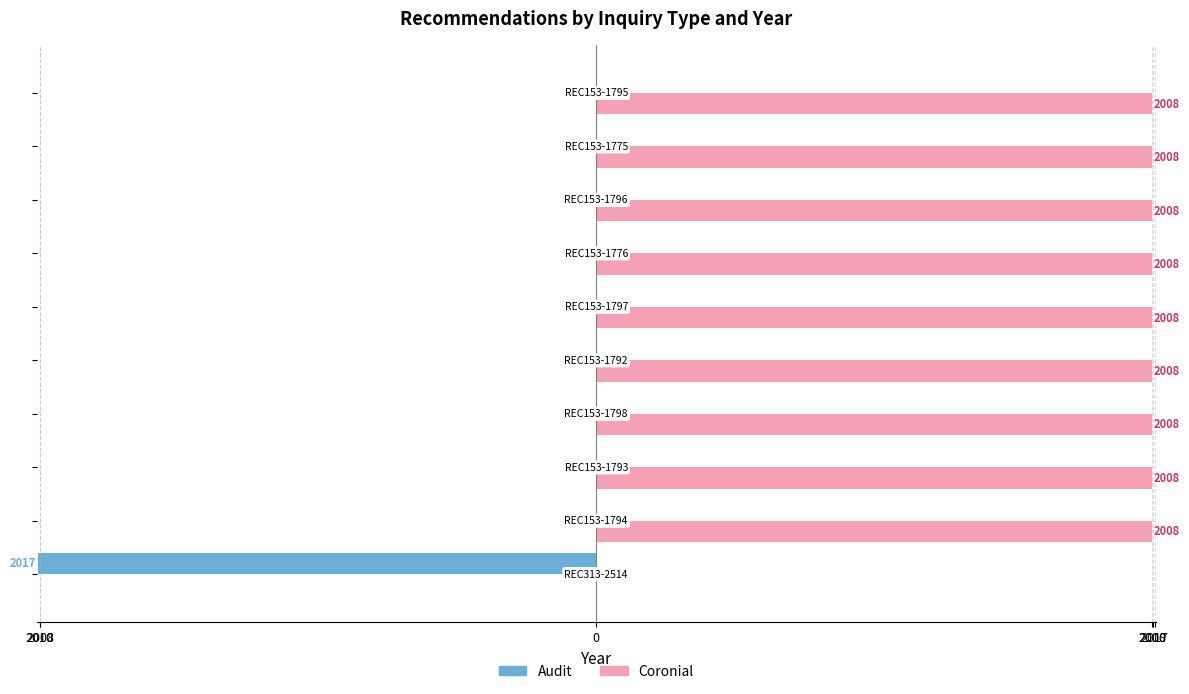

What are all the series names shown in the legend?

Audit, Coronial